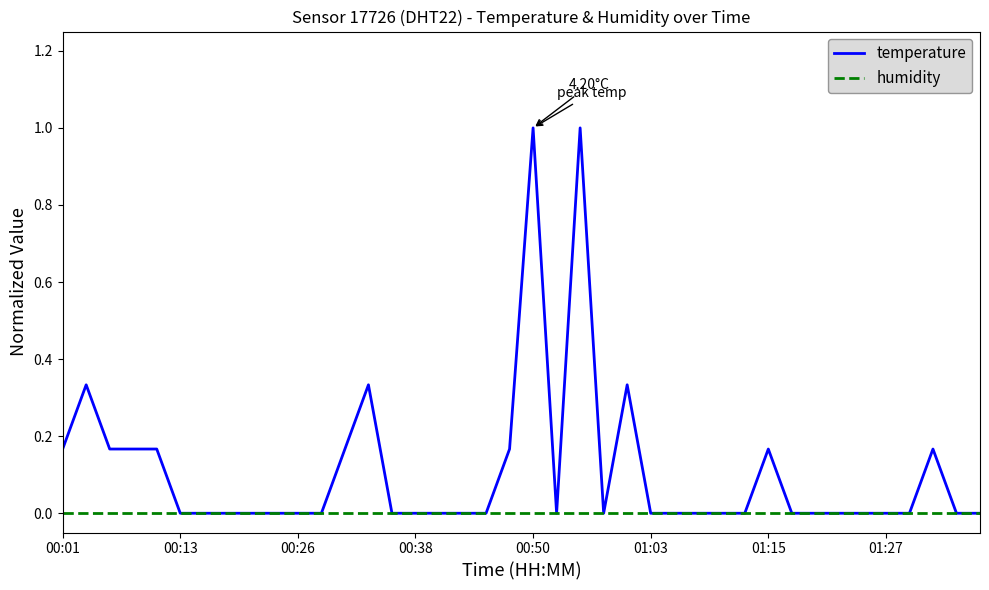

Which series has the widest spread of values?

temperature